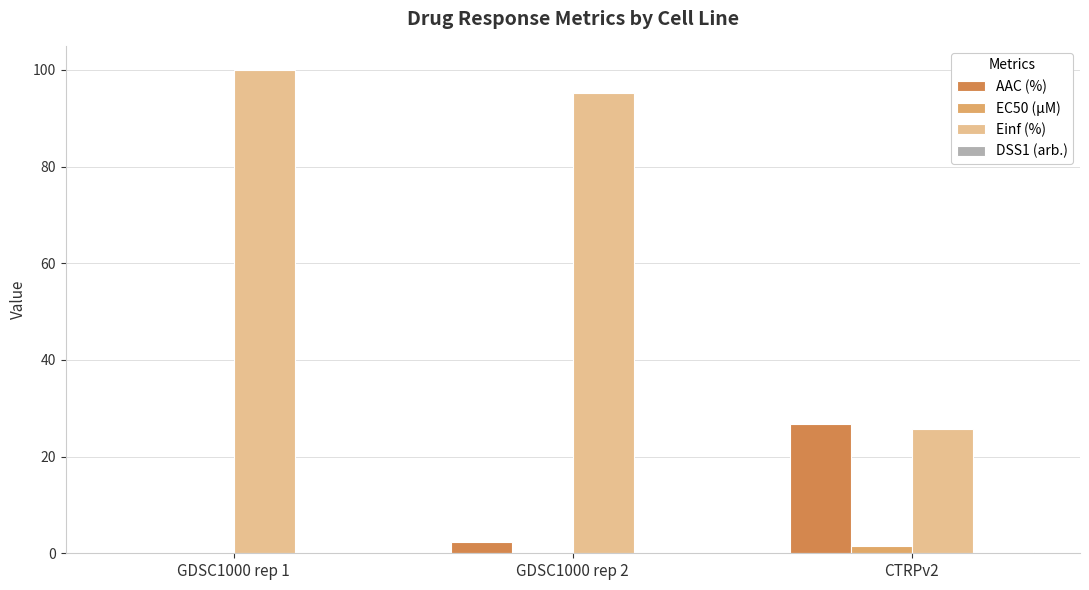

Which series has the largest total across all categories?

Einf (%)